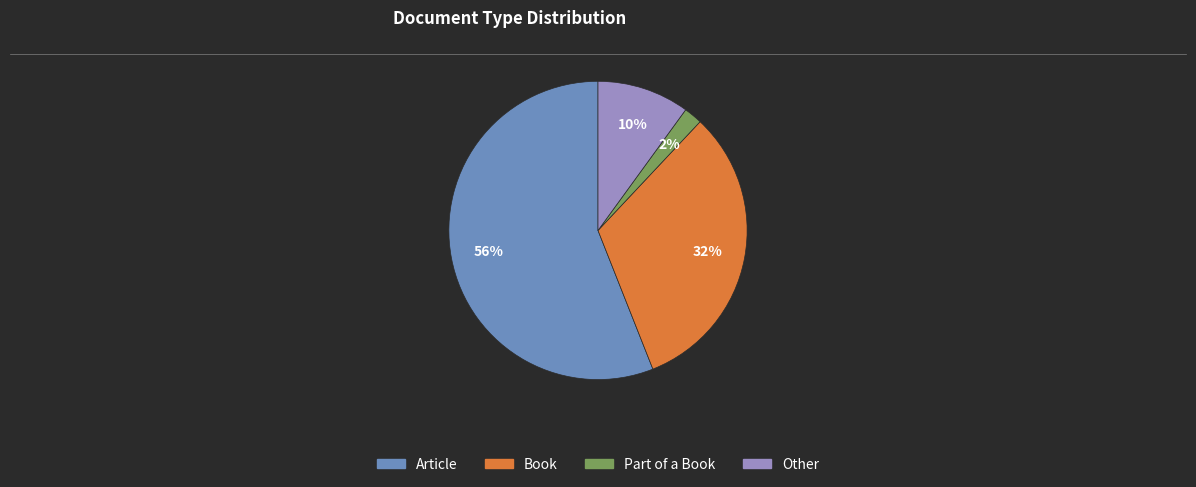

Between Part of a Book and Book, which is larger?

Book